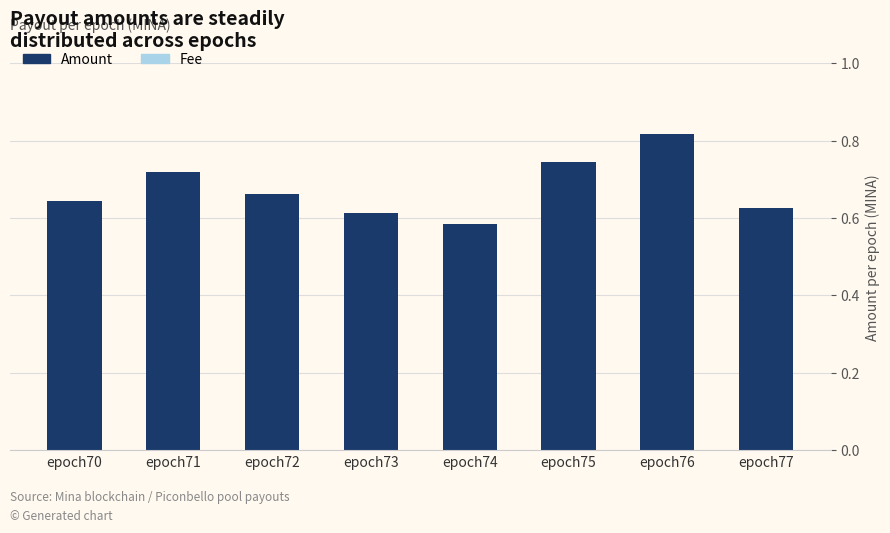

At which category is the sum across all series the highest?

epoch76